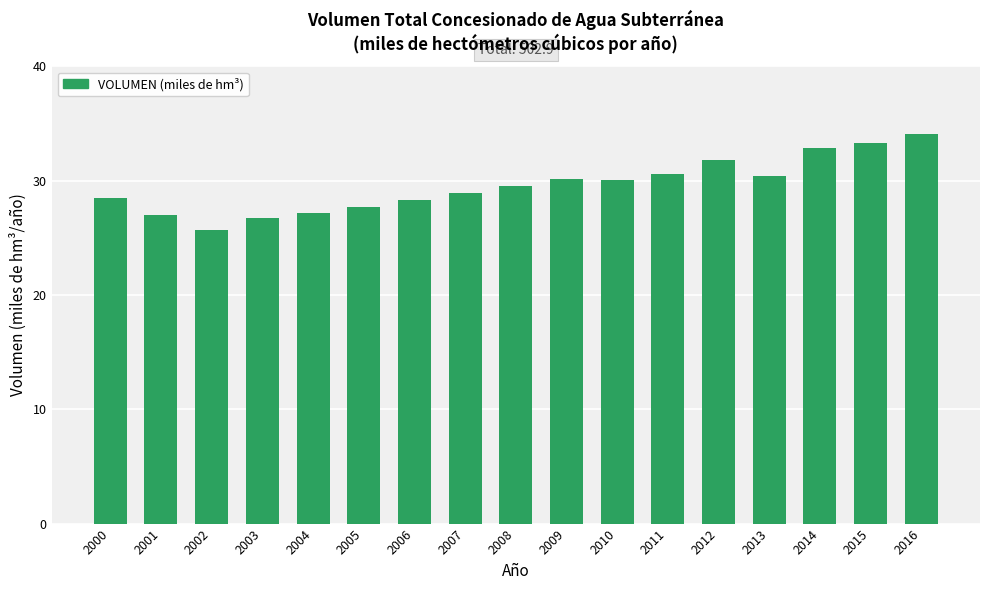

What is the ratio of the value at 2004 to the value at 2007?

0.9